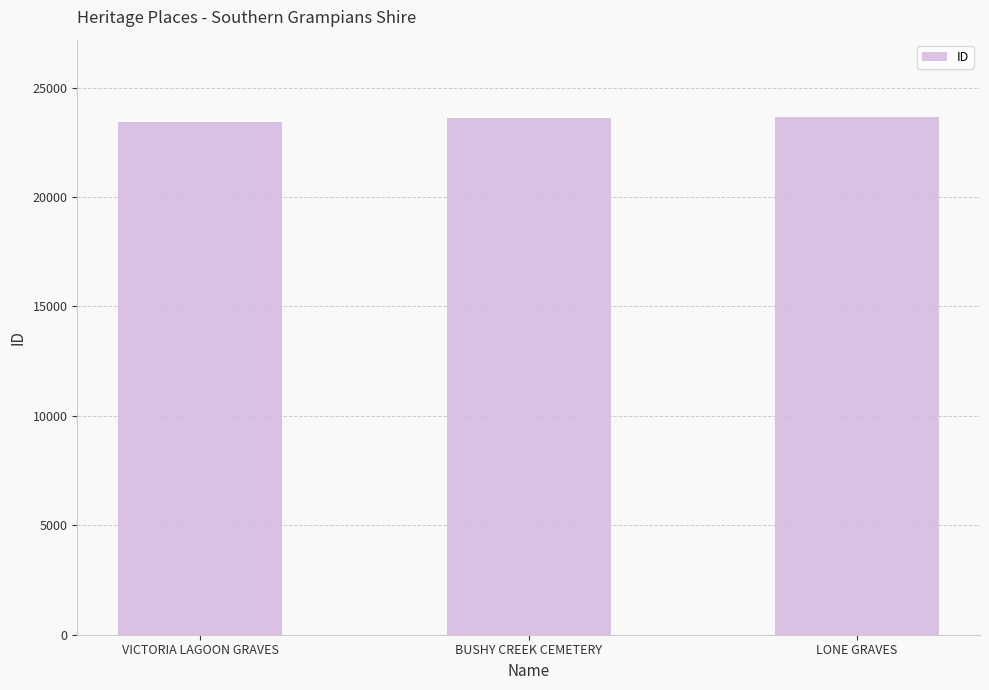

What is the sum of all values?

70658